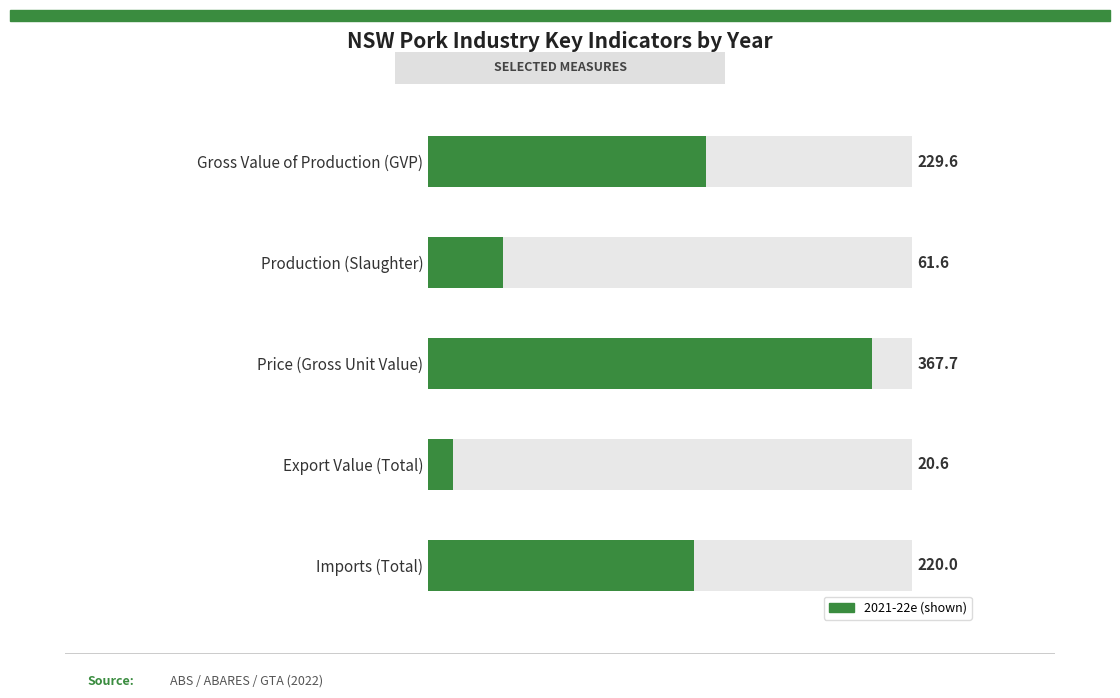

Does the chart contain any negative values?

No